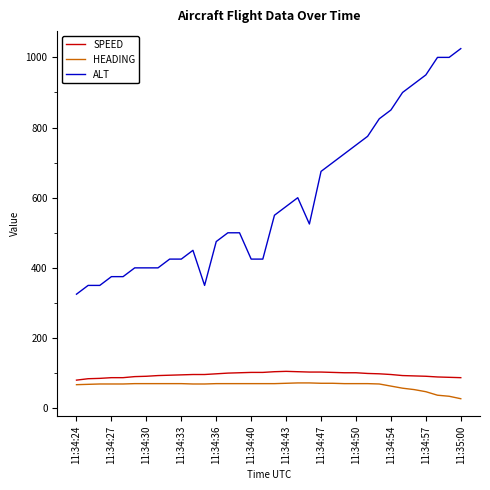

What is the difference between the maximum and minimum values in the HEADING series?

45